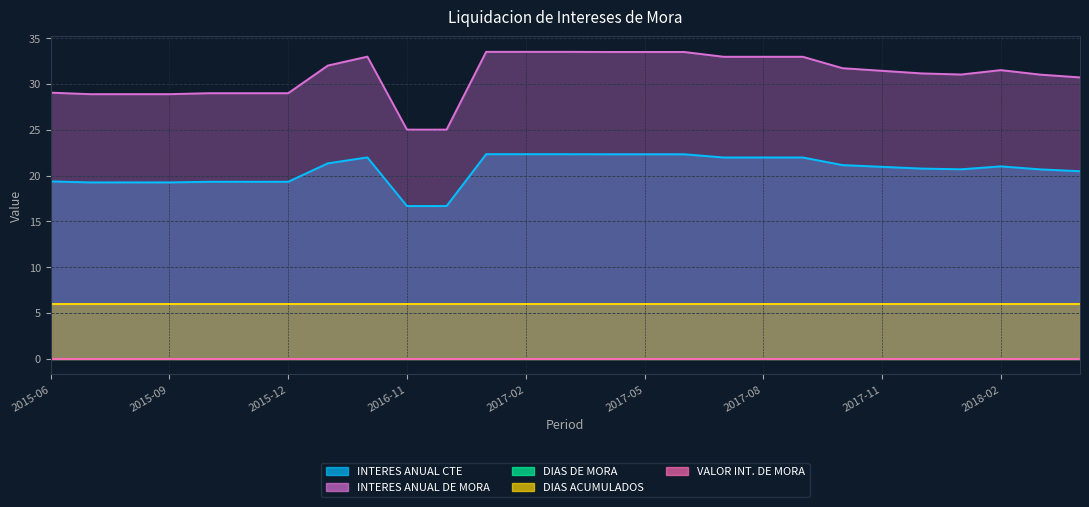

How many distinct data groups are displayed?

5